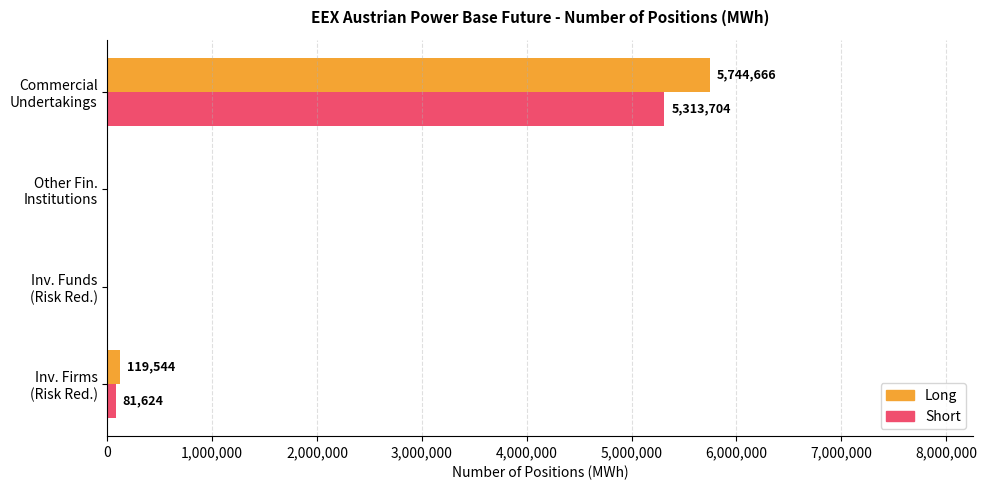

What is the maximum value shown in the chart?

5744666